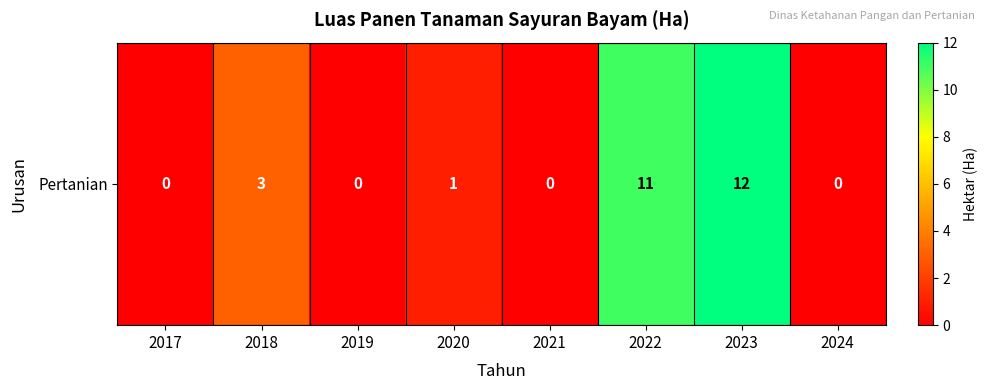

What is the difference between the values at 2017 and 2020?

1